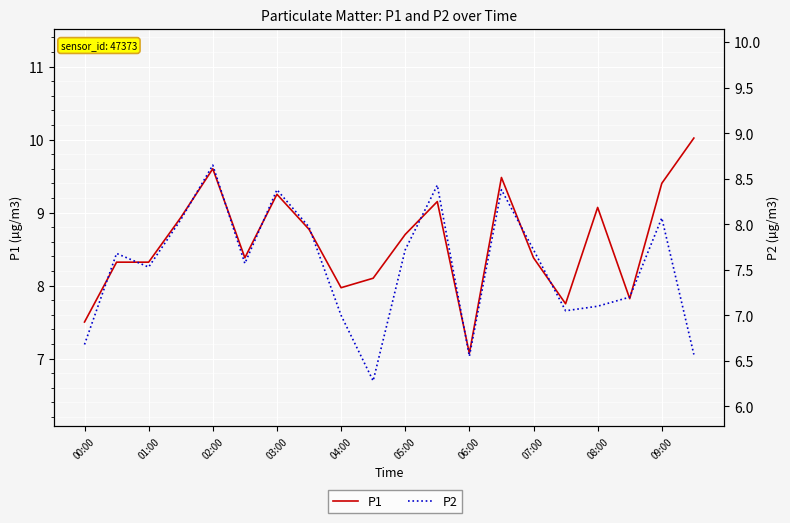

Rank the series at 09:00 from highest to lowest value.

P1, P2